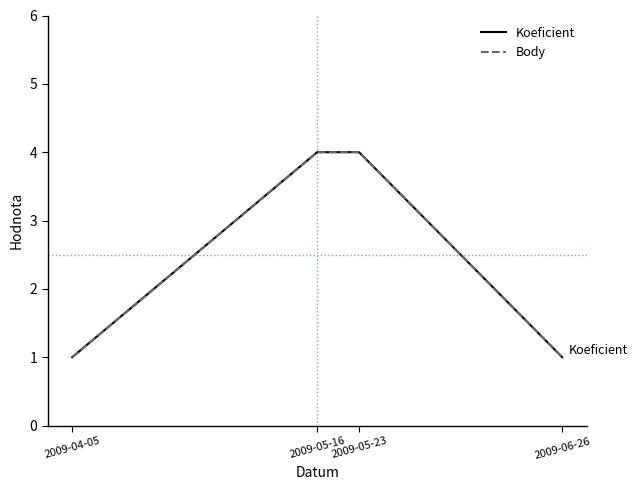

Which series has the largest range (max minus min)?

Koeficient